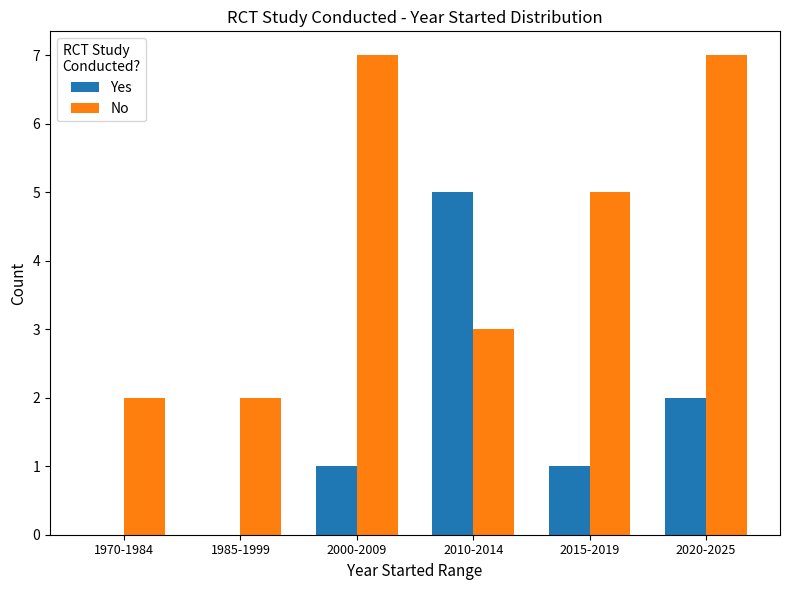

At which category is the sum across all series the highest?

2020-2025